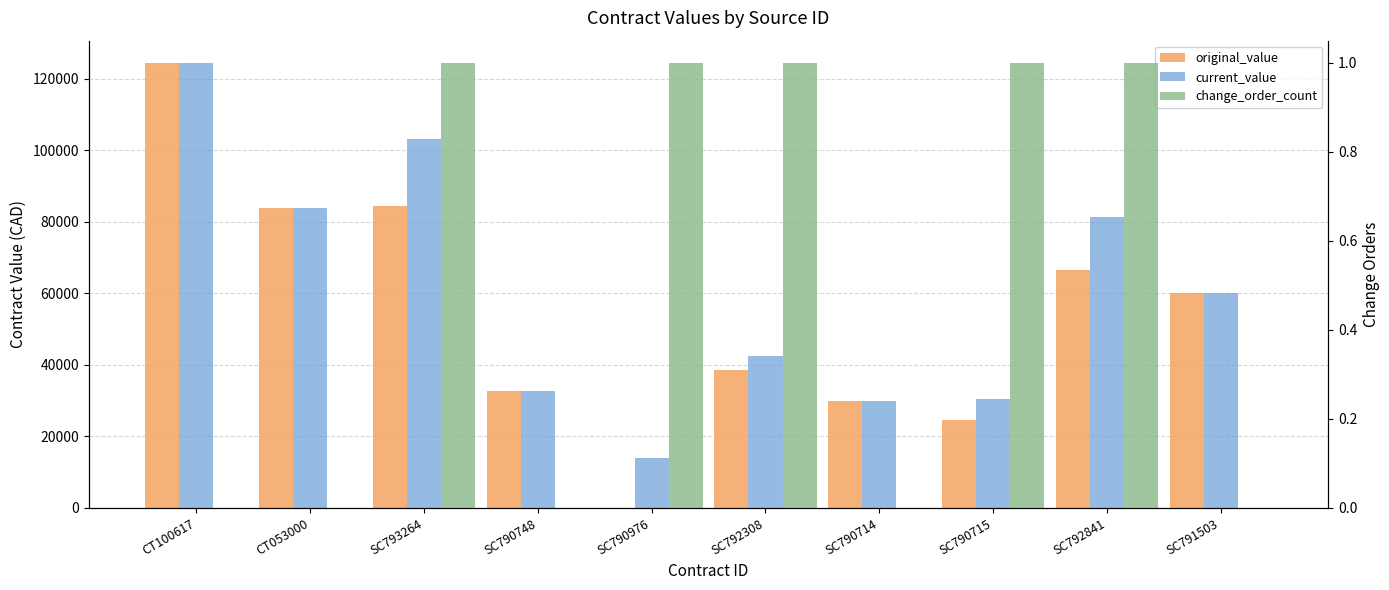

What is the label of the 4th bar from the right?

SC790714